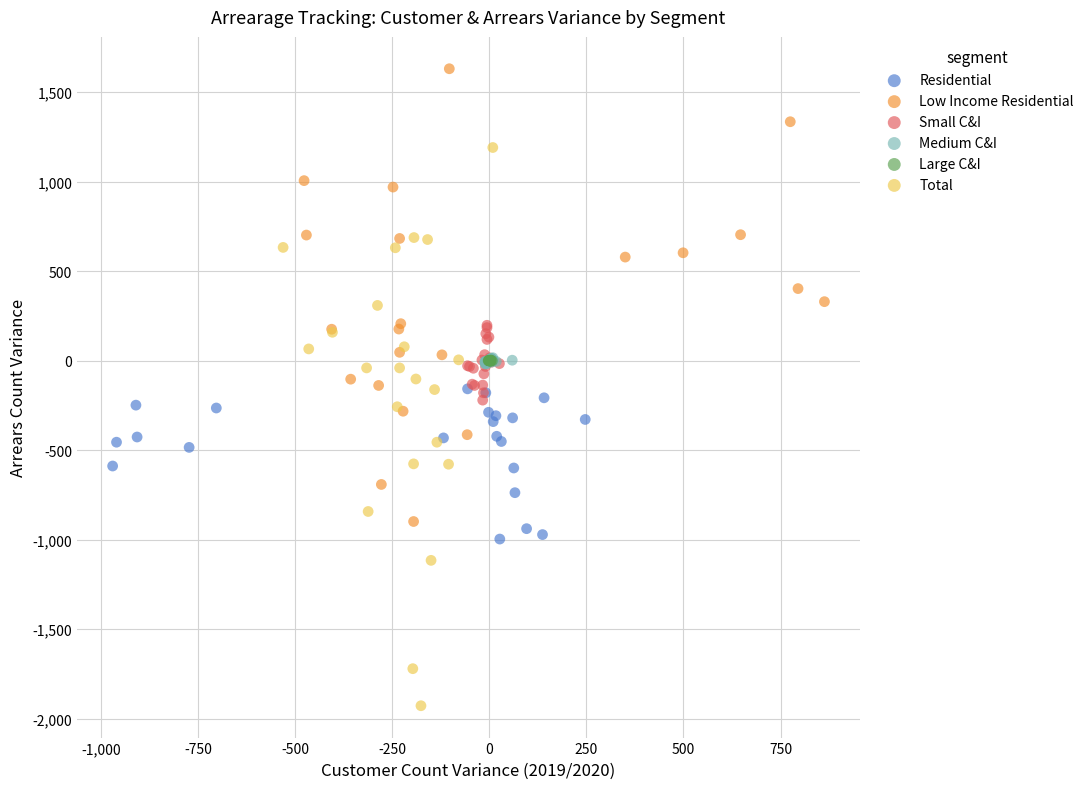

Which series has the largest Y range (max minus min)?

Total